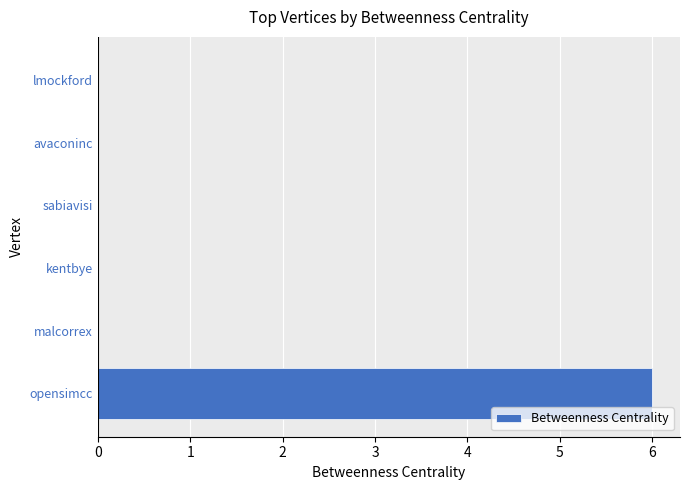

Read the value at opensimcc.

6